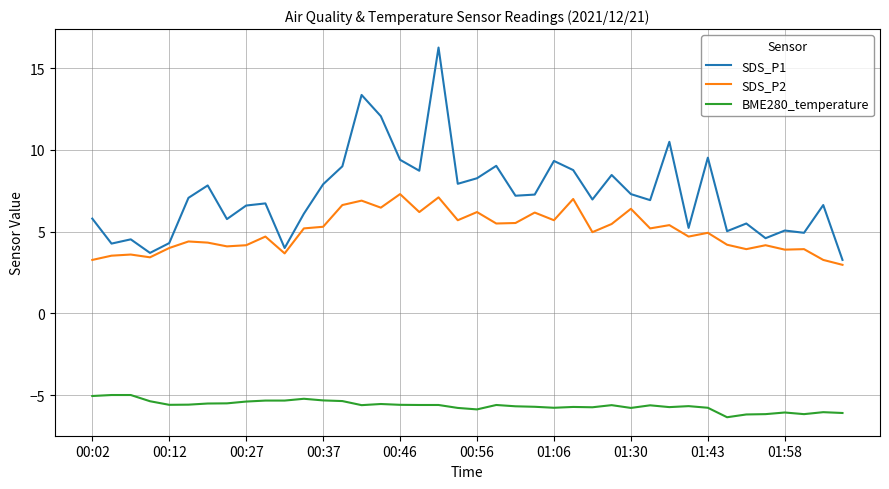

List the series in order of their overall mean, lowest first.

BME280_temperature, SDS_P2, SDS_P1